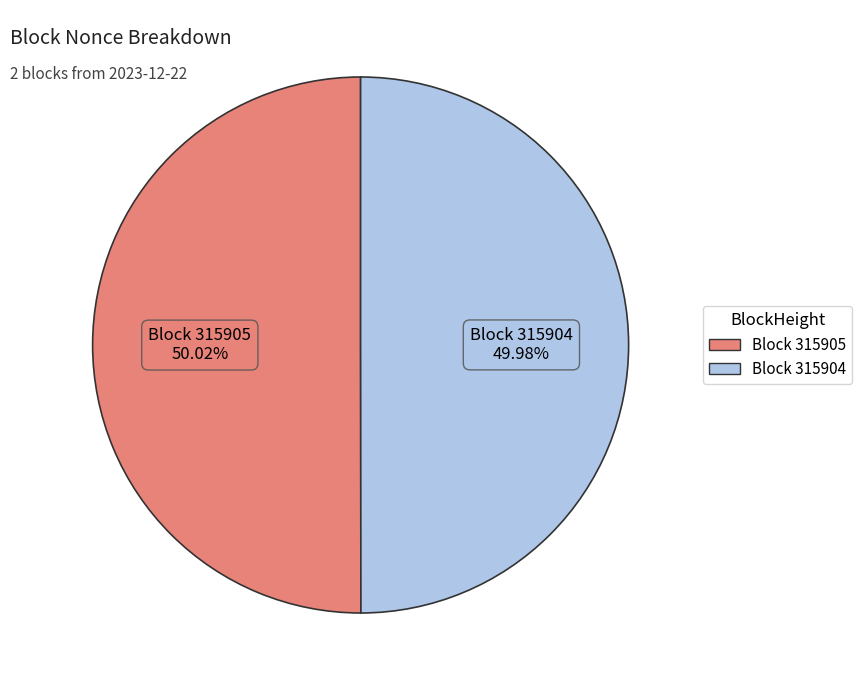

Is there a majority slice in this chart?

Yes